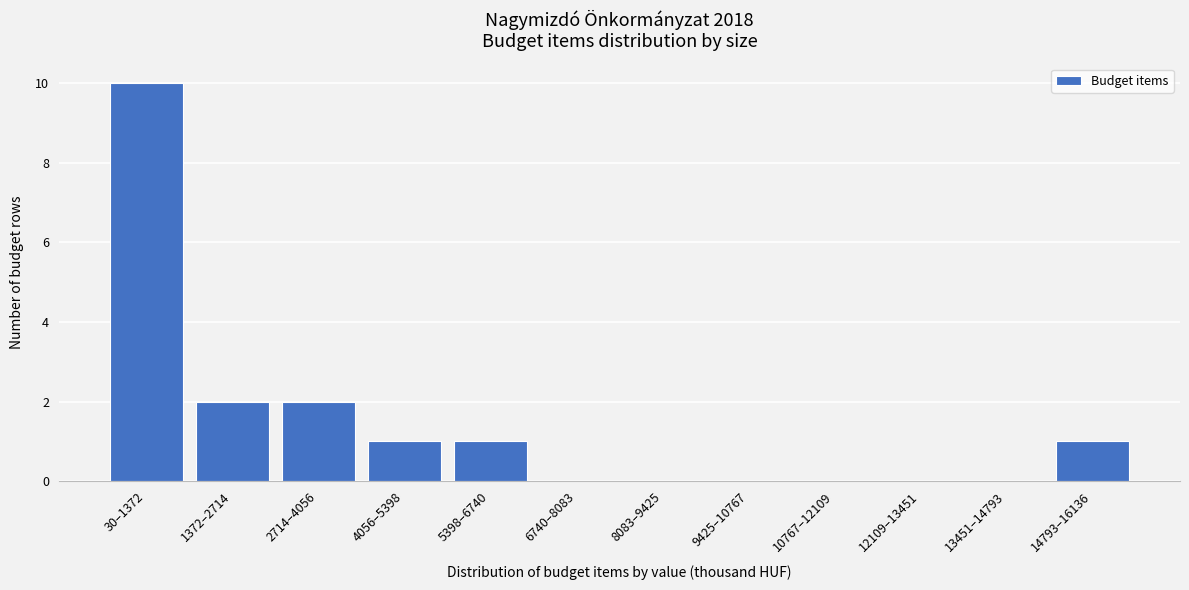

Reading left to right, list all the values displayed in this chart.

30–1372=10	1372–2714=2	2714–4056=2	4056–5398=1	5398–6740=1	6740–8083=0	8083–9425=0	9425–10767=0	10767–12109=0	12109–13451=0	13451–14793=0	14793–16136=1